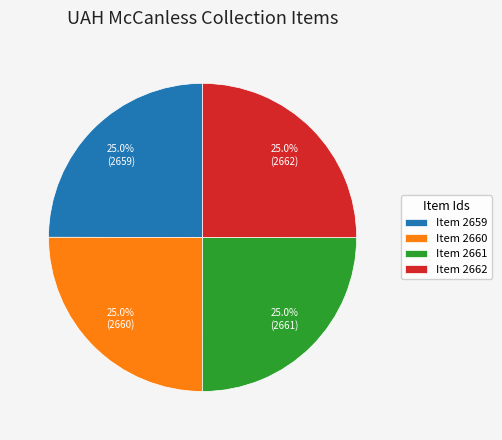

Is there a majority slice in this chart?

No